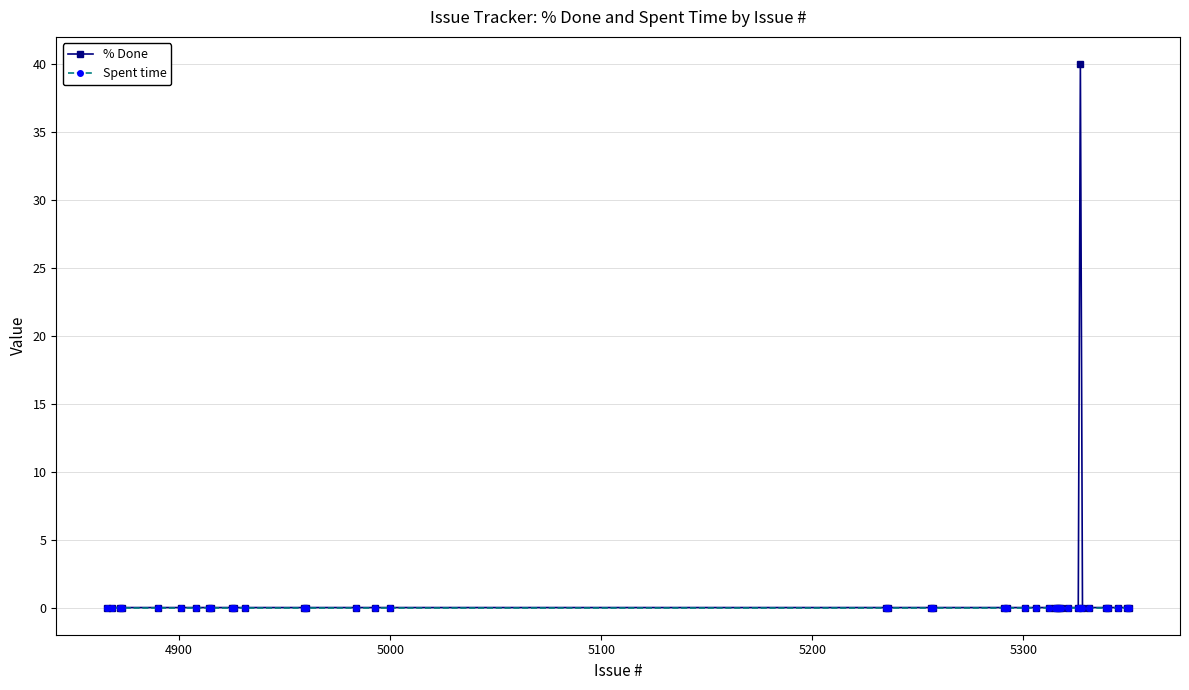

Which series has the largest range (max minus min)?

% Done